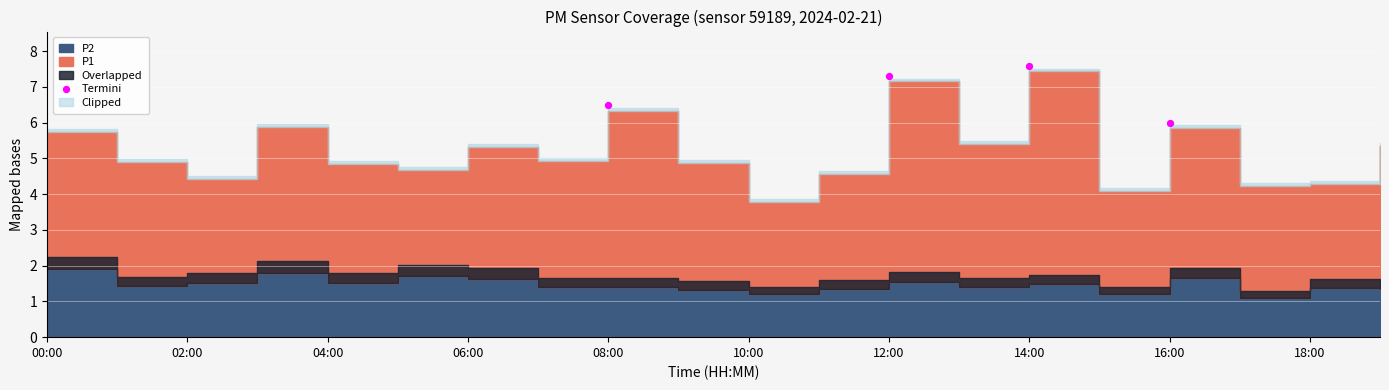

What is the range of Y values (max minus min)?

1.6